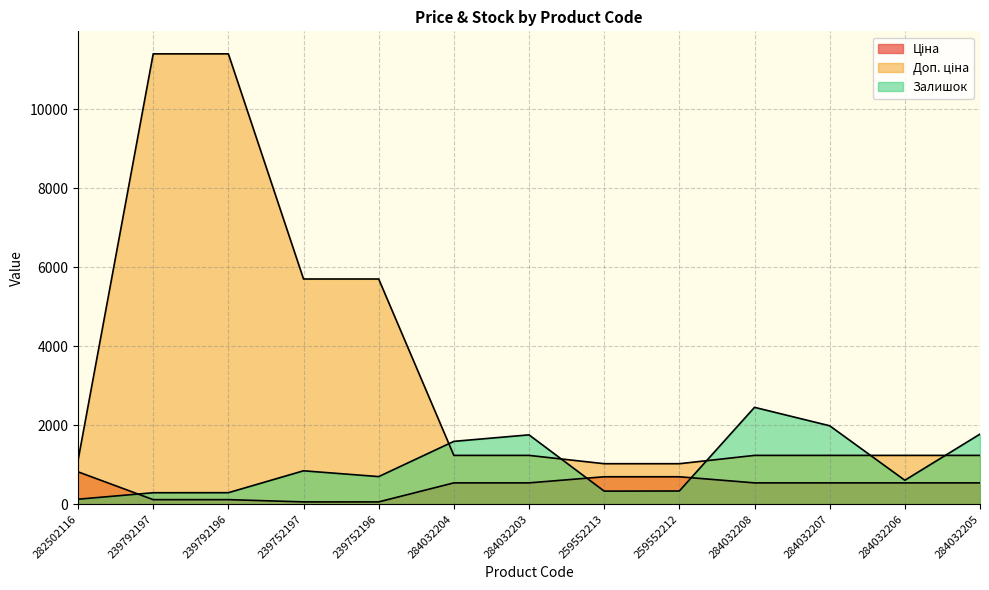

What is the greatest value displayed?

11410.0